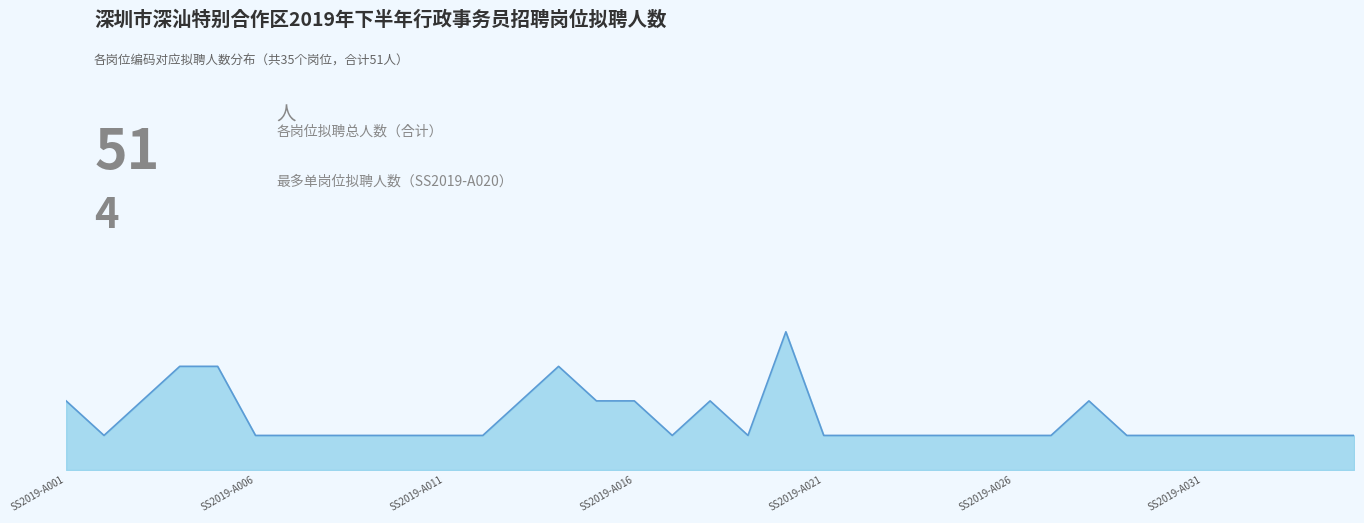

What is the difference between the maximum and minimum values?

3